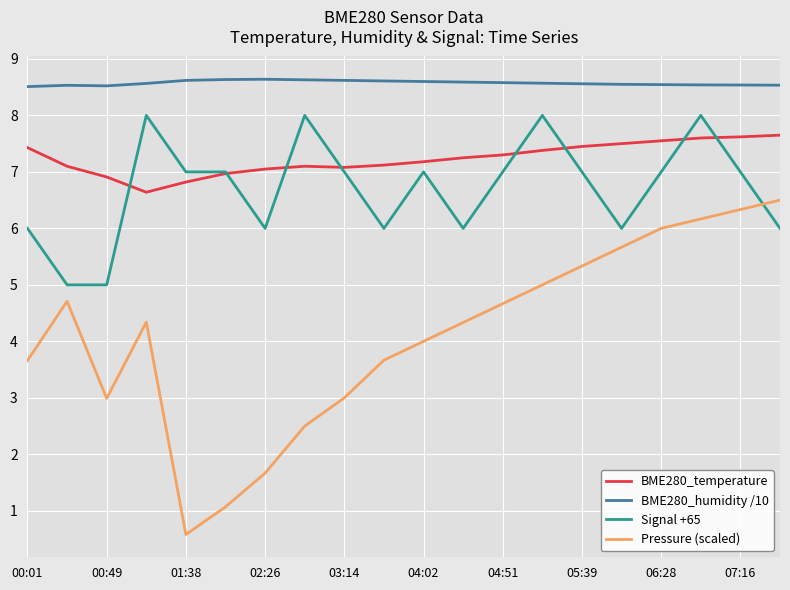

What is the minimum value for Signal +65?

5.0